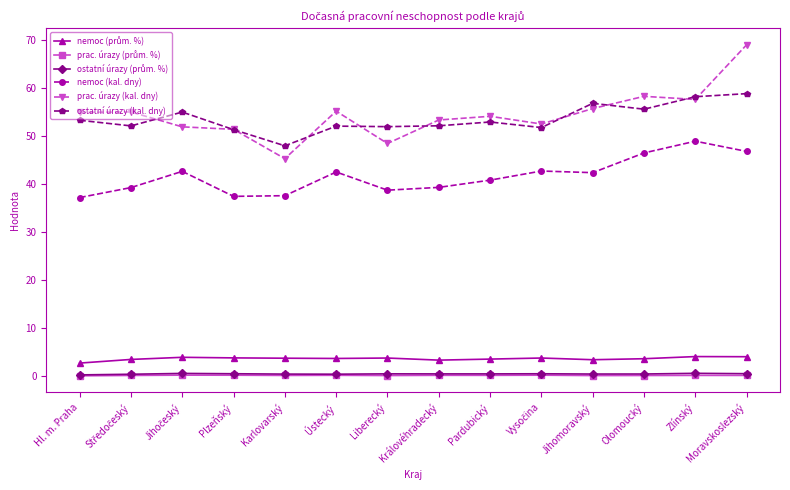

What is the label of the 4th point from the left?

Plzeňský